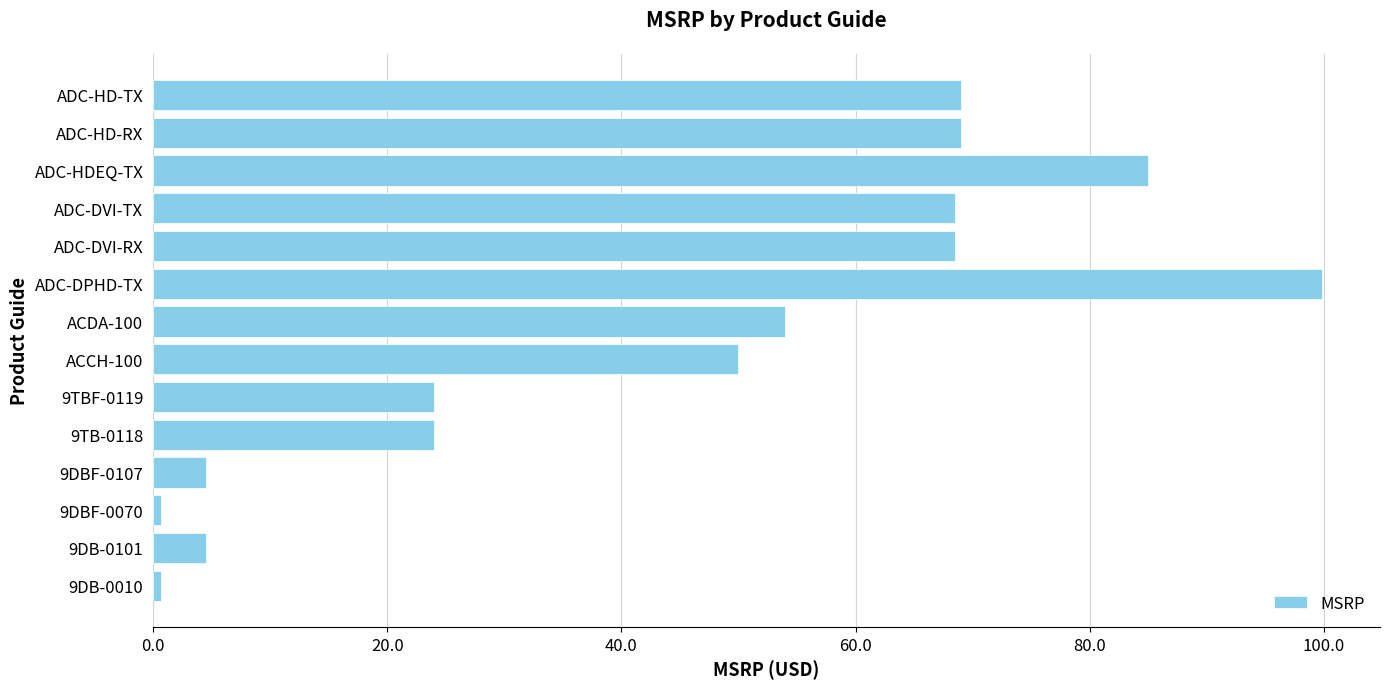

Between ACCH-100 and ADC-DVI-RX, which is larger?

ADC-DVI-RX